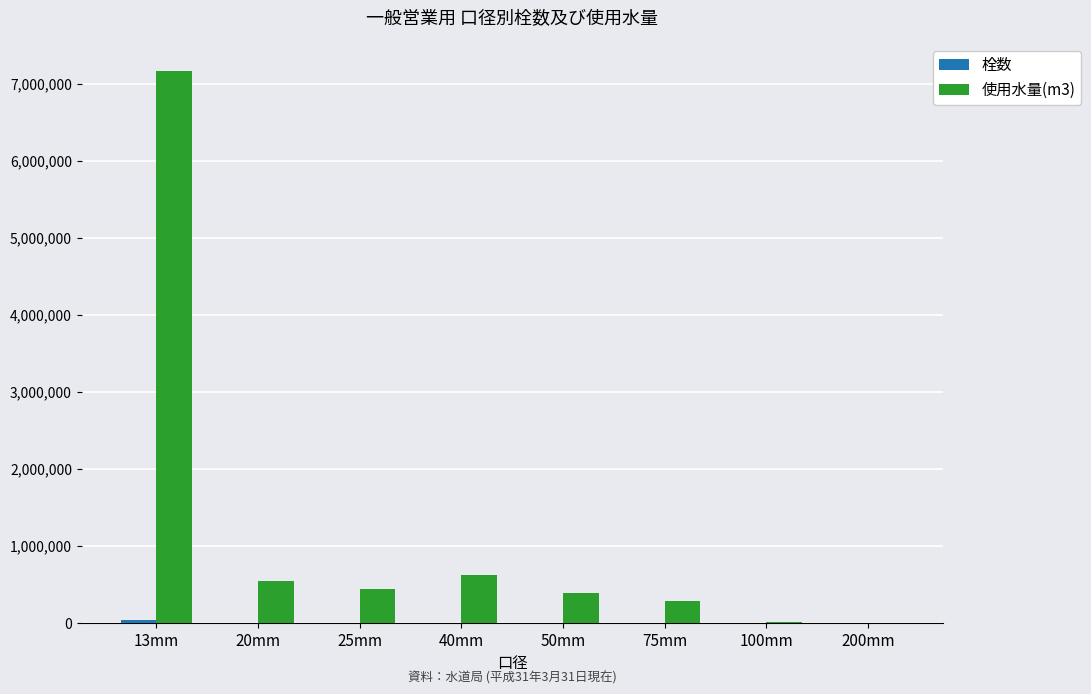

Which category has the highest value in the 使用水量(m3) series?

13mm